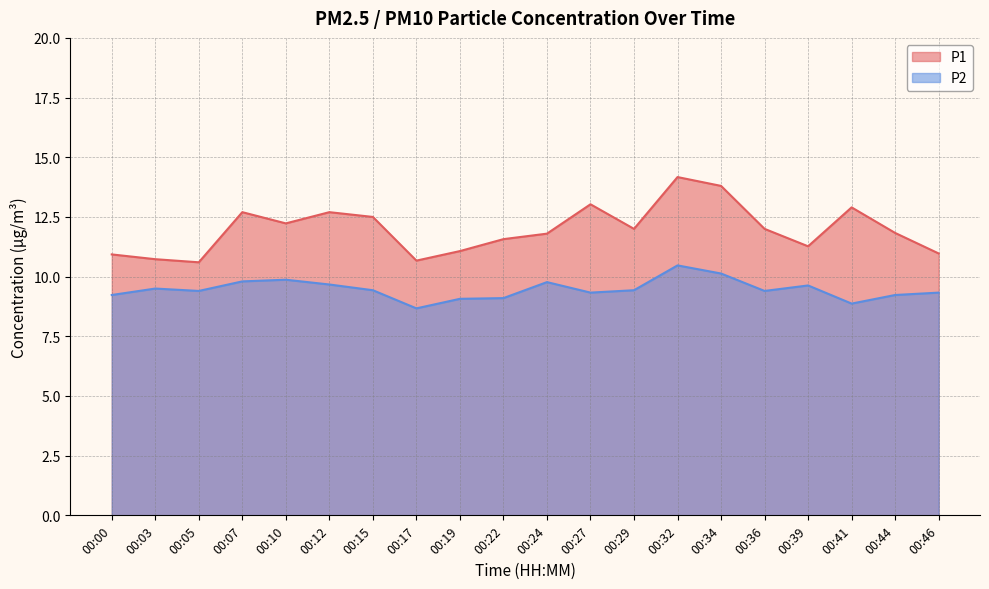

What is the value of the P2 point at the 5th from the left?

9.9